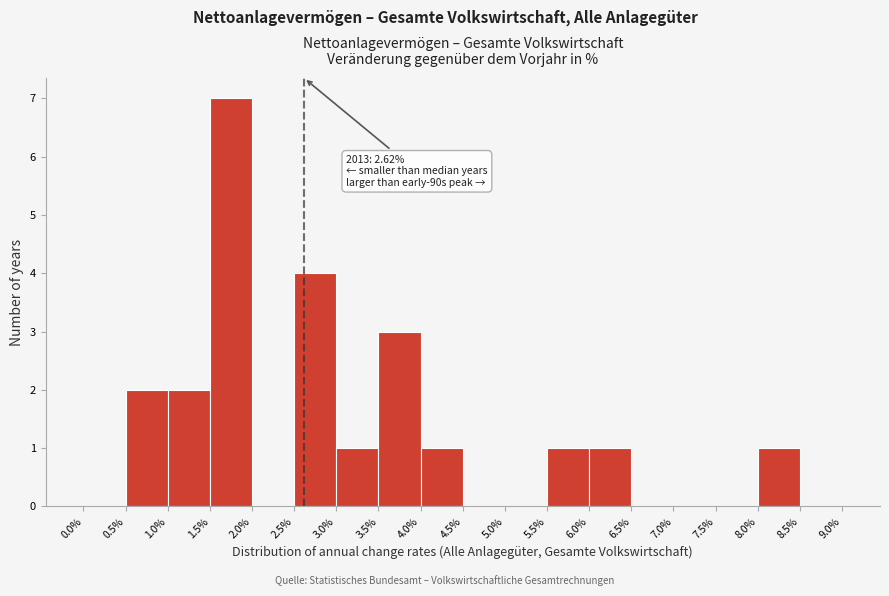

Over which range of the x-axis is the bar tallest?

1.5% to 2.0%